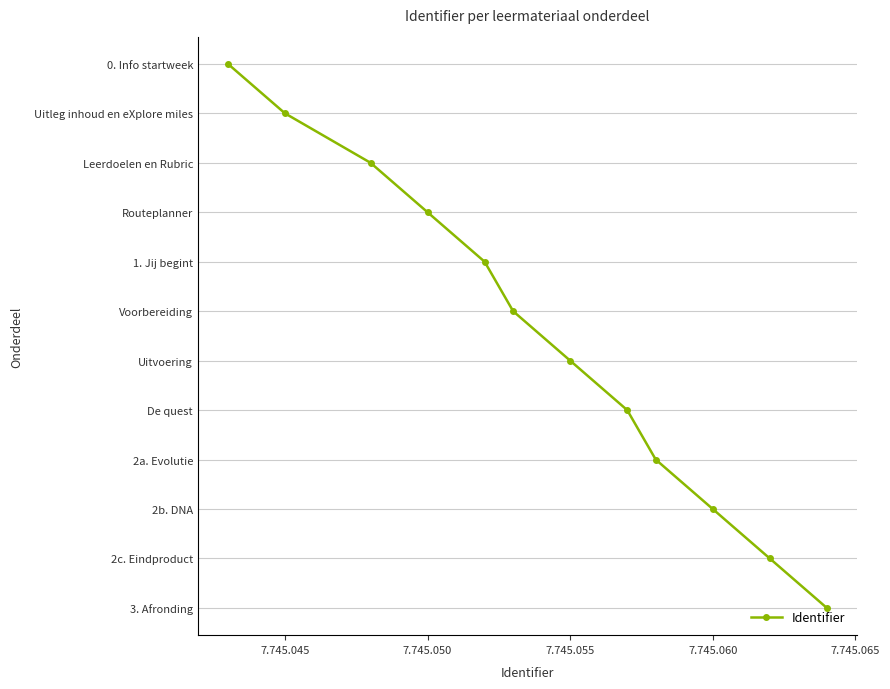

Is this an area chart (filled region under the line)?

No